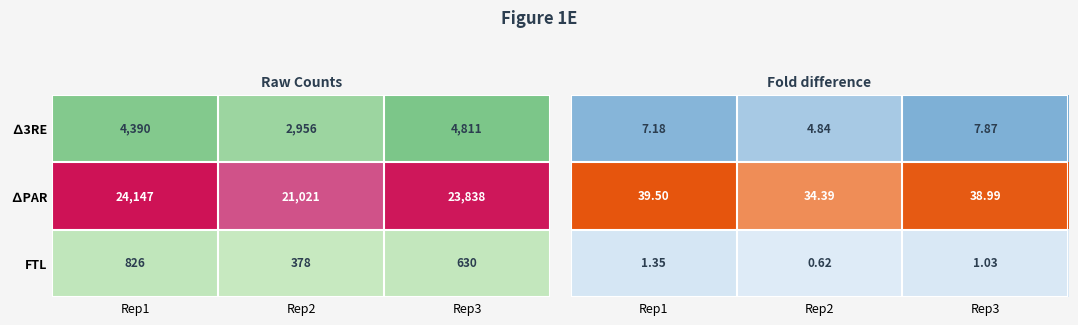

What is the difference between the second highest and minimum values in the ∆PAR series?

2817